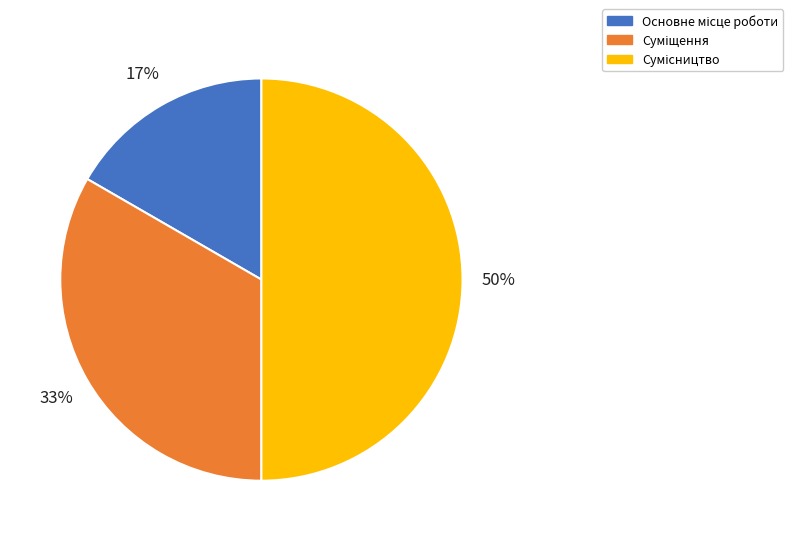

To the nearest percent, what is the average slice percentage?

33%